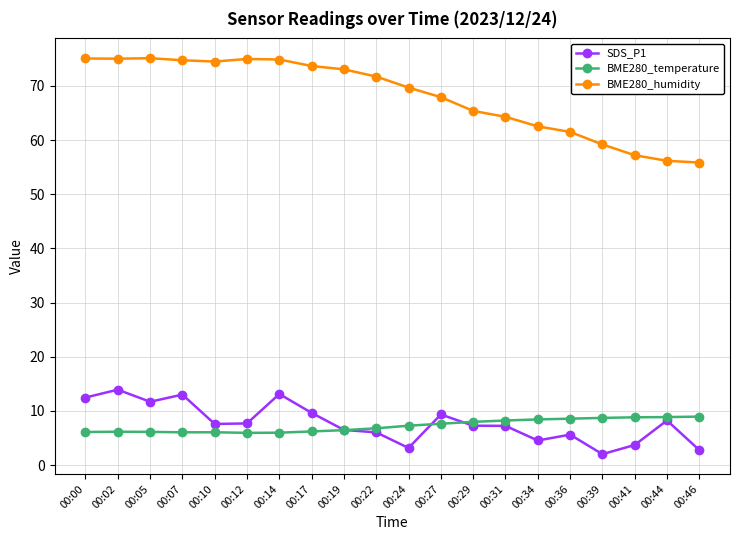

True or false: BME280_temperature has a value of 11.8 at 00:46.

False